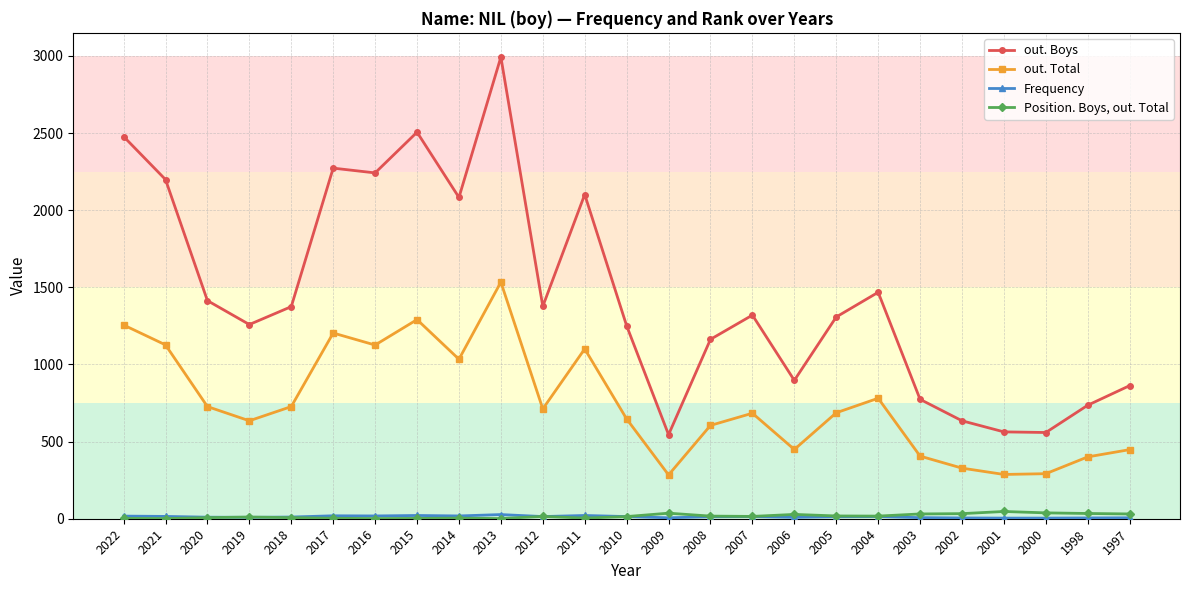

Between 2014 and 1997, which series saw the biggest shift?

out. Boys